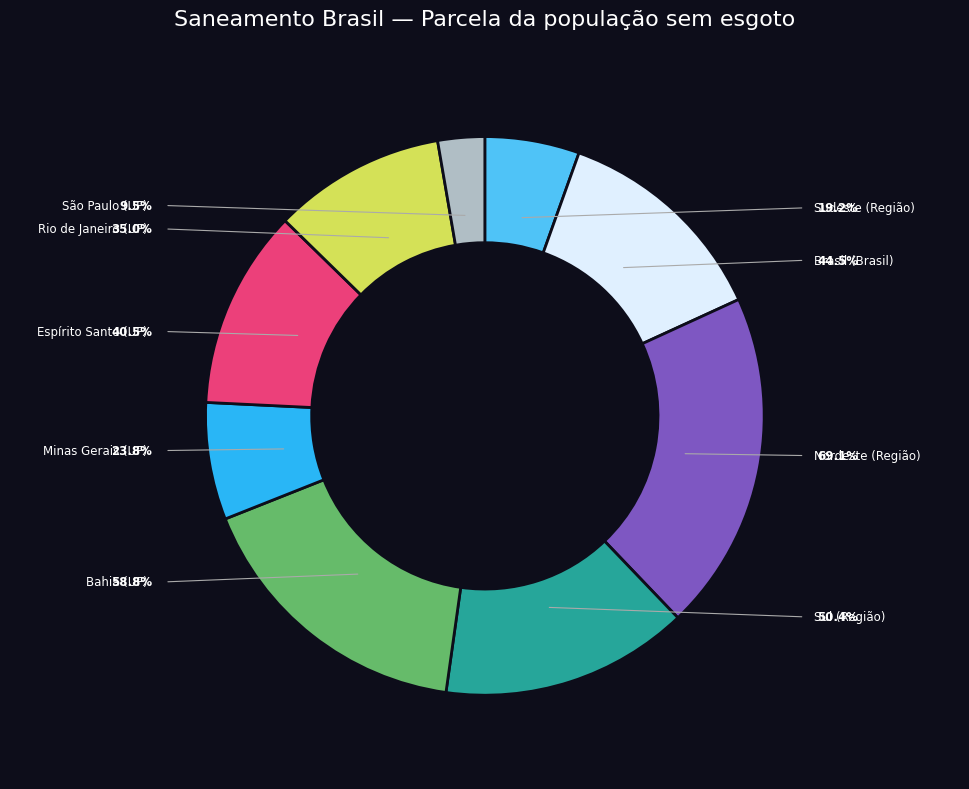

What percentage is NOT represented by Rio de Janeiro (UF)?

90.0%